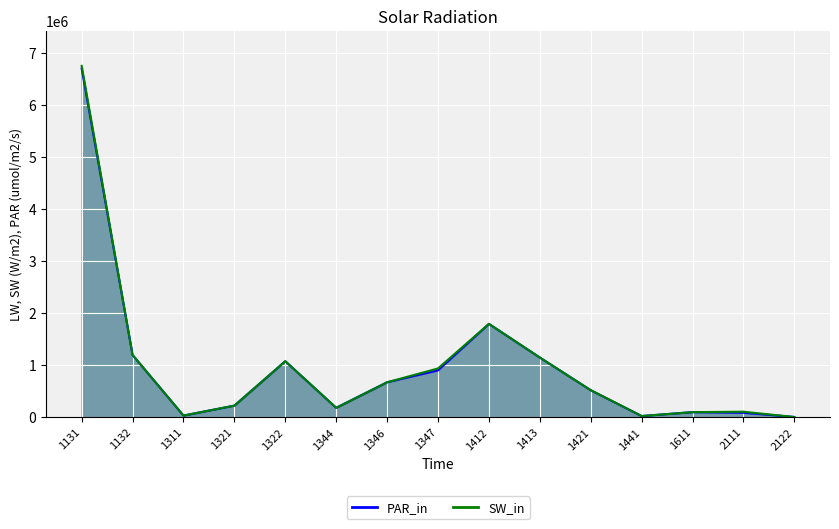

What is the value of the PAR_in point at the 4th from the left?

219764.0